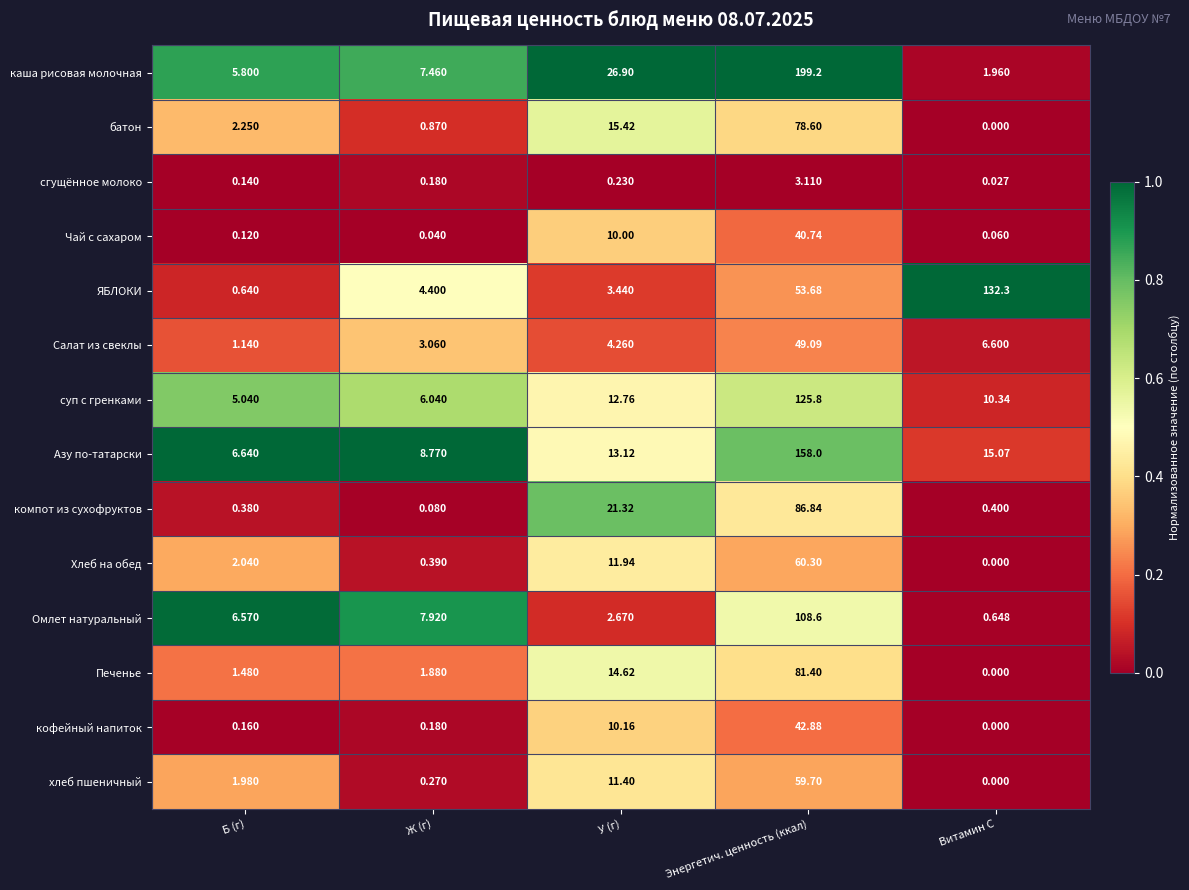

Where does the Омлет натуральный series first go above 6?

Б (г)